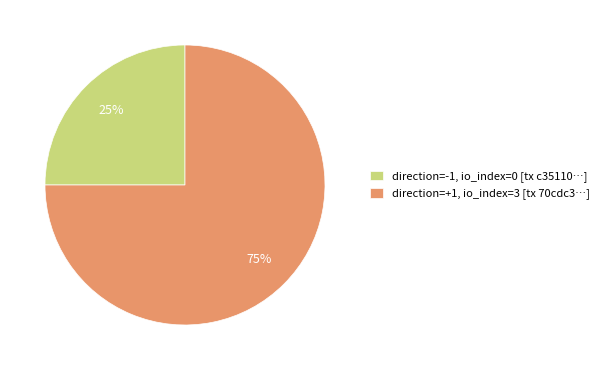

Do direction=+1, io_index=3 [tx 70cdc3…] and direction=-1, io_index=0 [tx c35110…] together represent more than half of the pie?

Yes